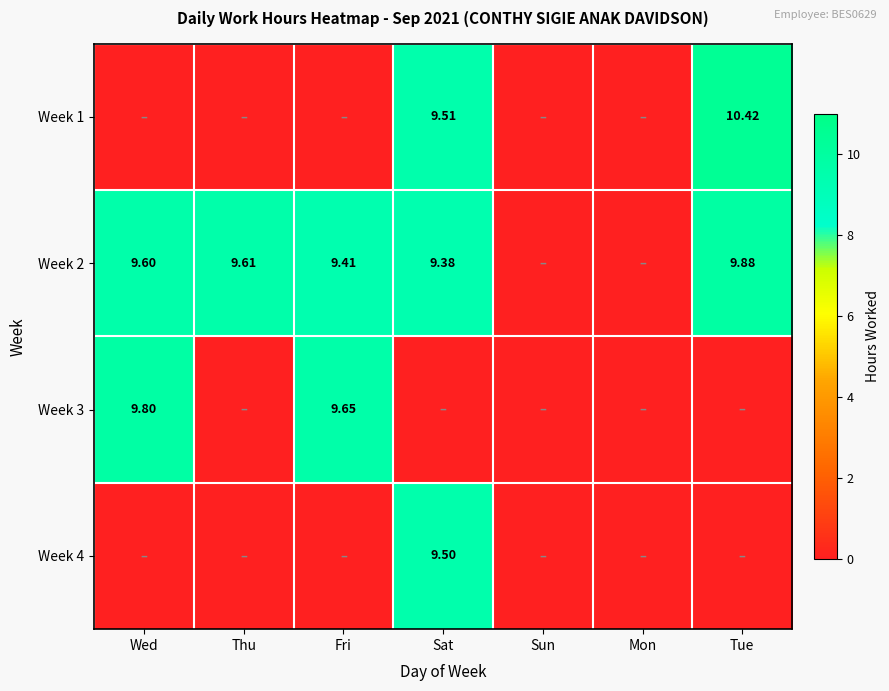

The Week 1 series shows 0.0 at Wed. True or false?

True